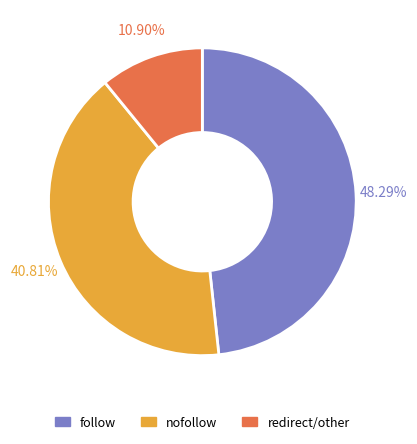

Is it true that follow is 73% of the pie?

False